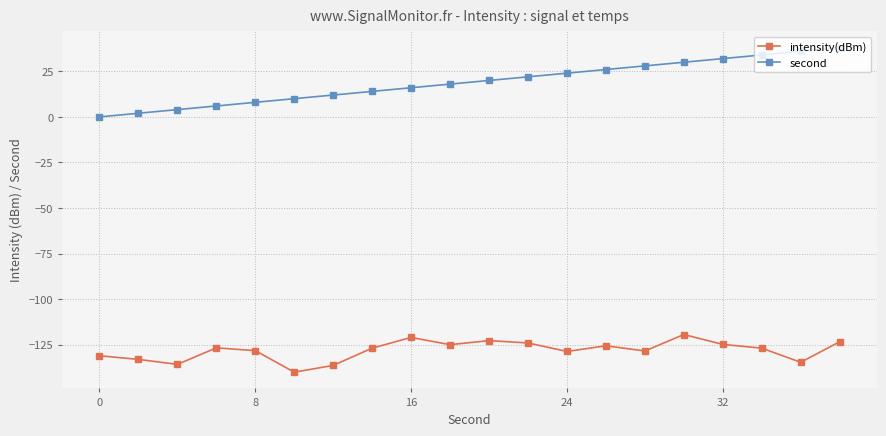

Which series has the largest range (max minus min)?

second